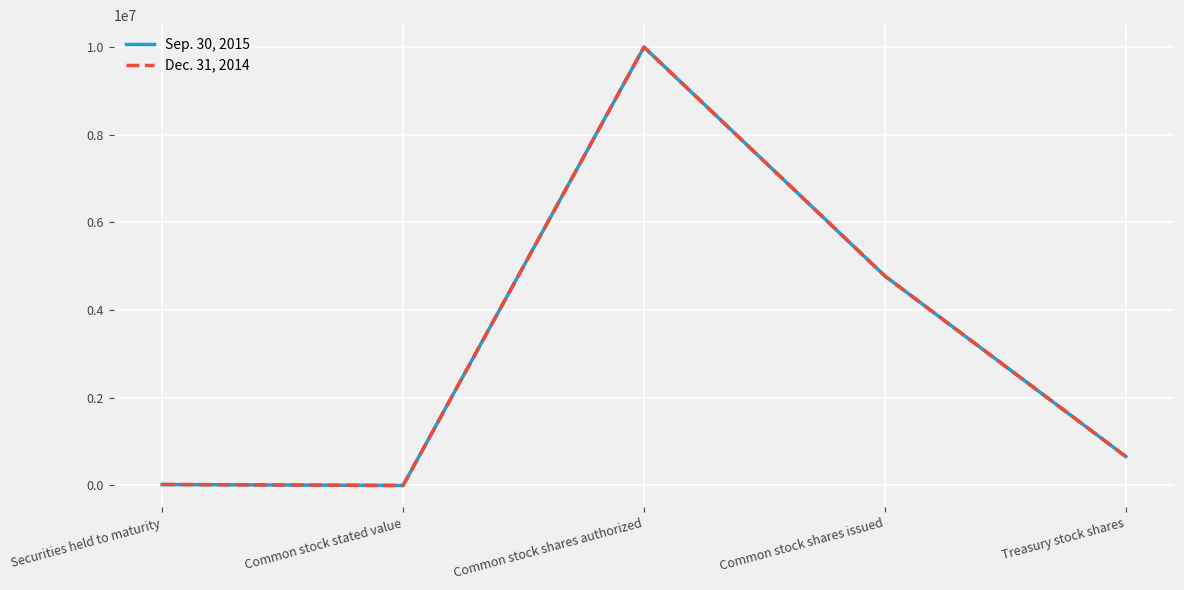

Where is the first local maximum for Dec. 31, 2014?

Common stock shares authorized